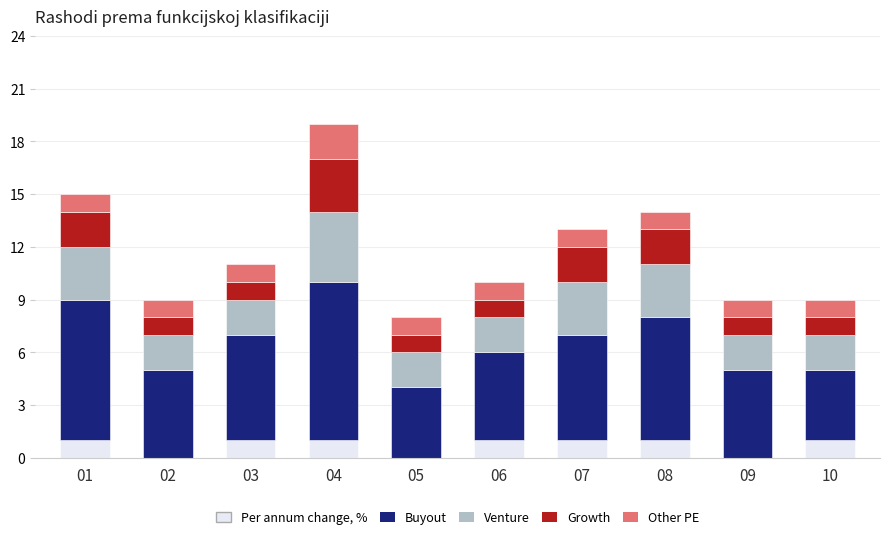

At which category is the sum across all series the highest?

04